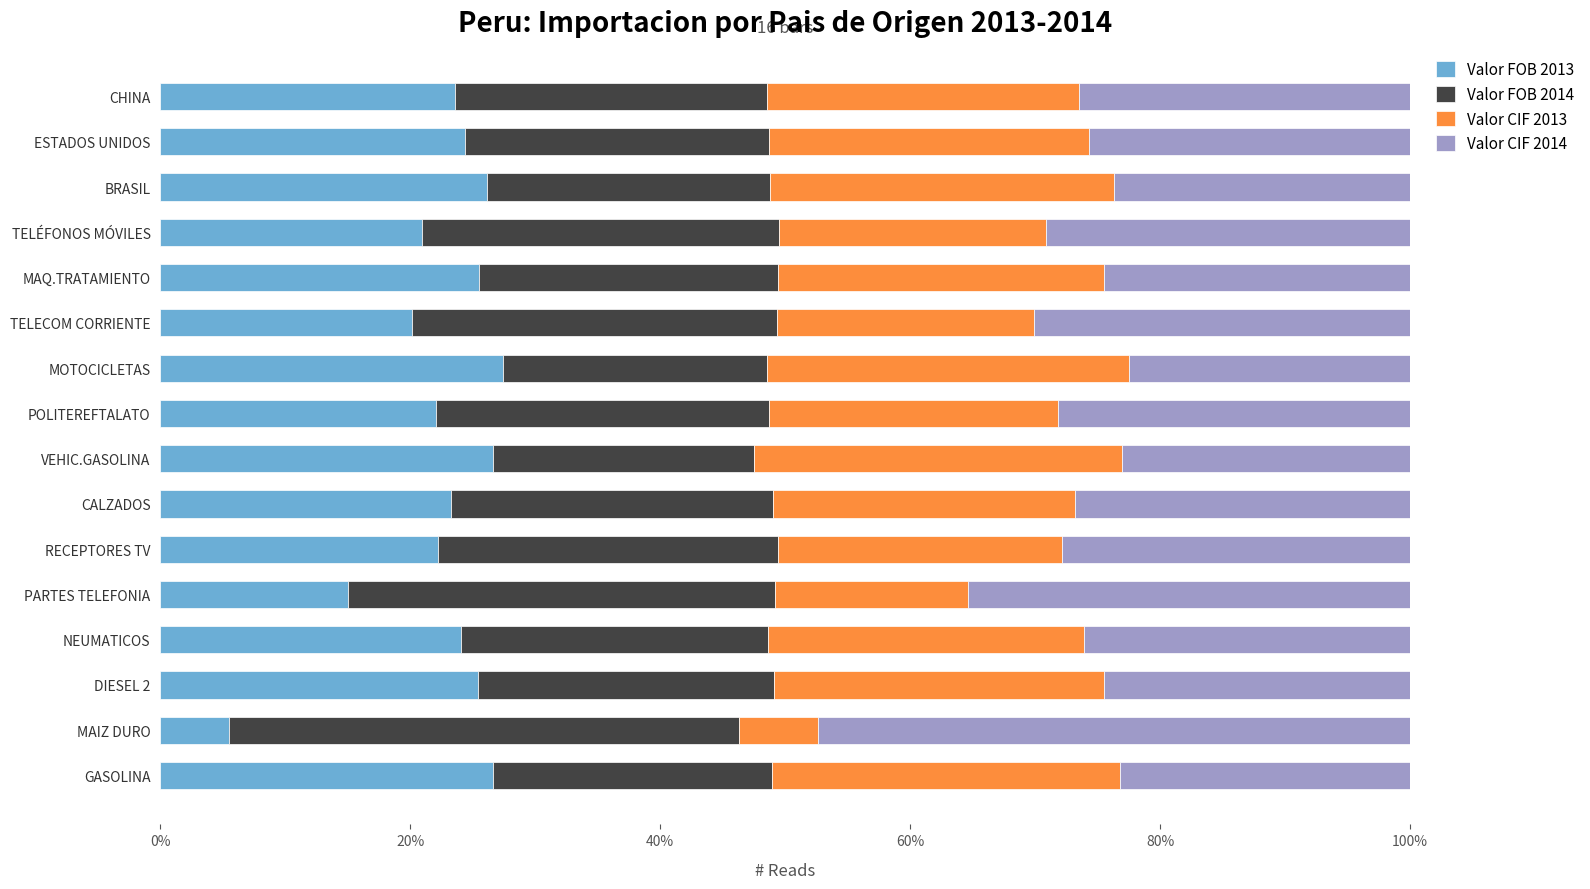

What is the total value across all series at CALZADOS?

100.0